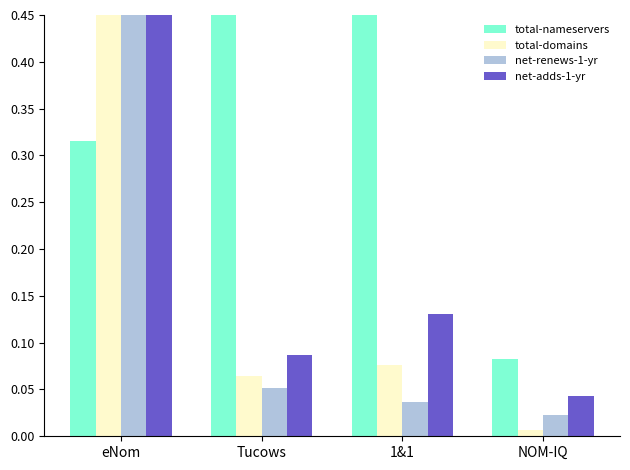

Which series changed the most between 1&1 and NOM-IQ?

total-nameservers